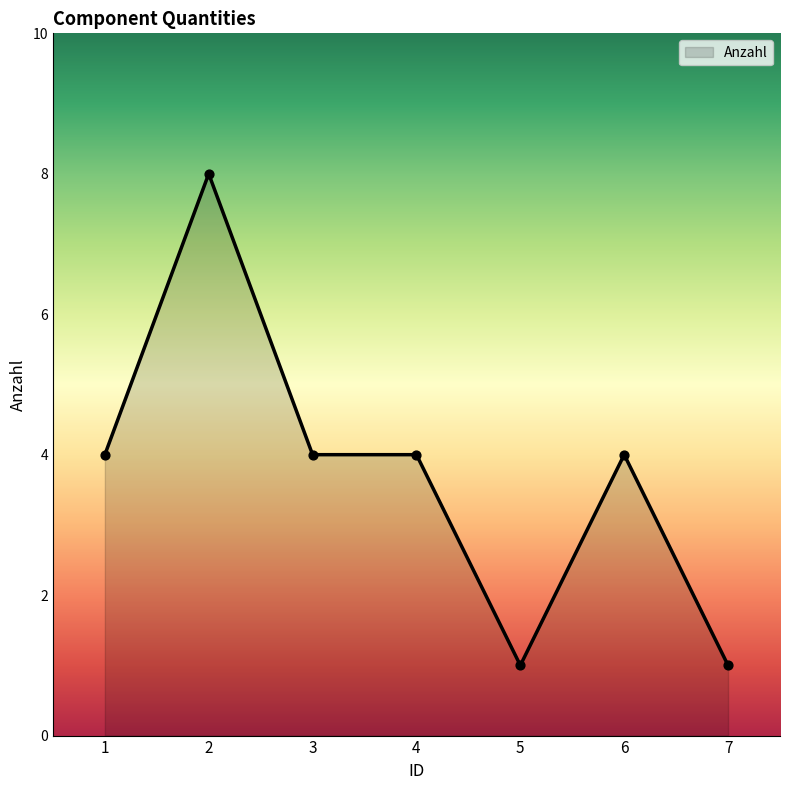

What is the change in value from 4 to 5?

-3